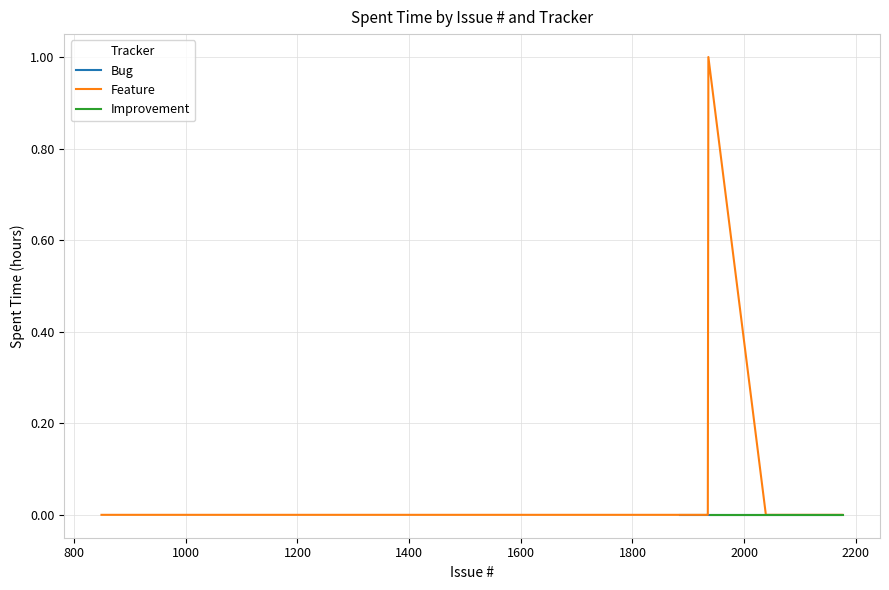

Reading left to right, transcribe all the data shown in this chart.

Bug: 0	0	0	0	0	0	0	0	0	0	0	0	0	0	0
Feature: 0	0	0	0	0	0	0	0	0	0	0	0	1	0	0
Improvement: 0	0	0	0	0	0	0	0	0	0	0	0	0	0	0